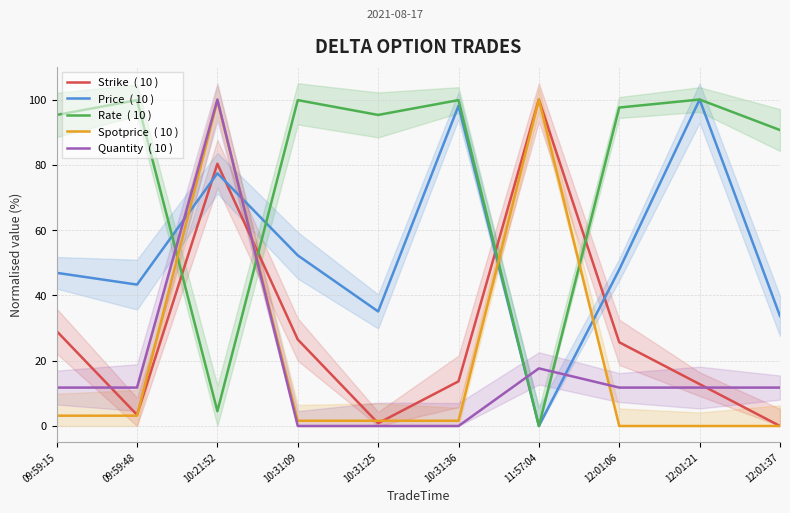

Between 10:31:25 and 10:31:36, which is larger?

10:31:36